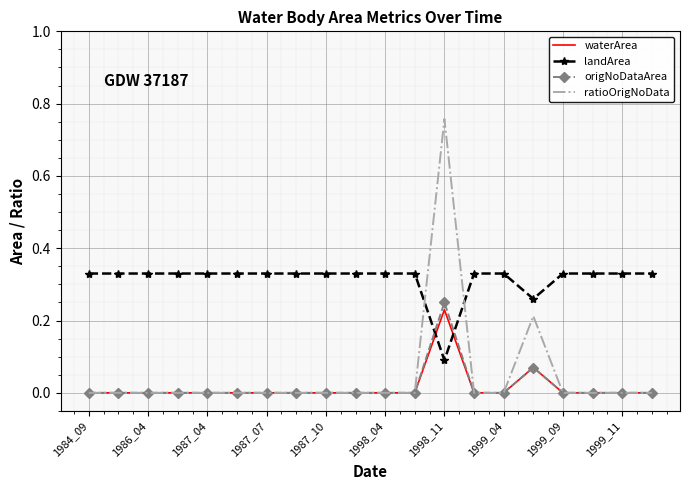

Which series has the largest range (max minus min)?

ratioOrigNoData